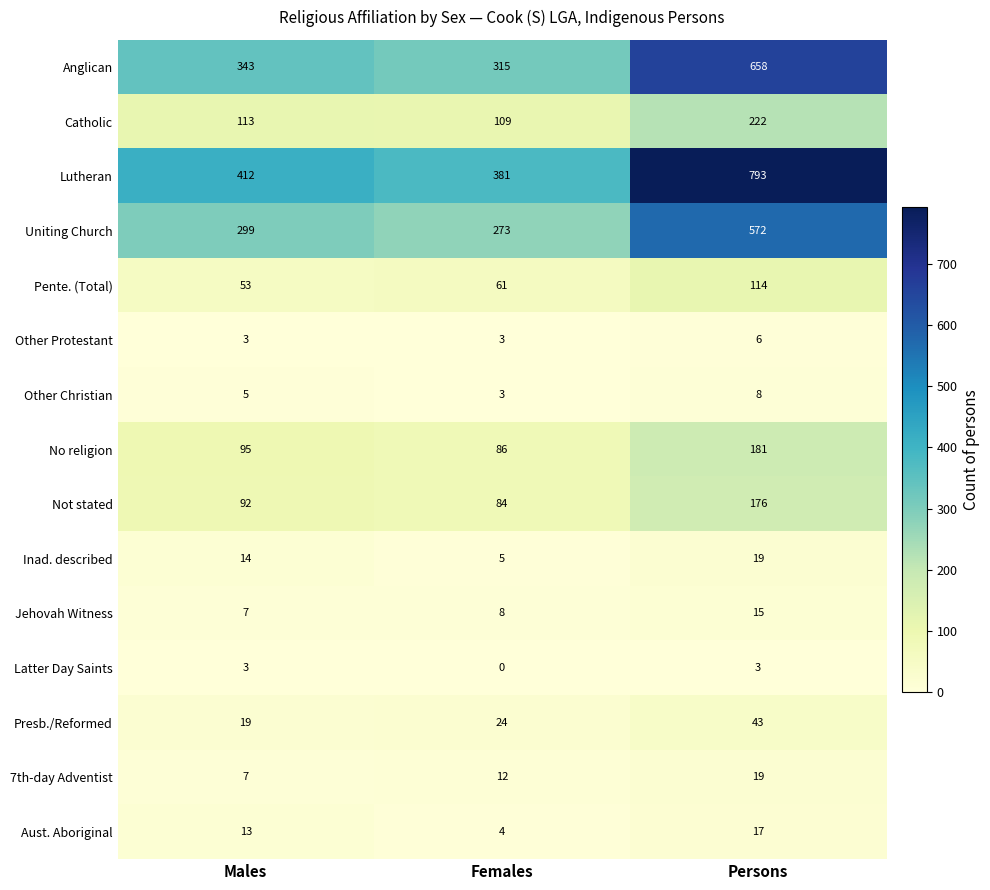

Which series has the widest spread of values?

Lutheran